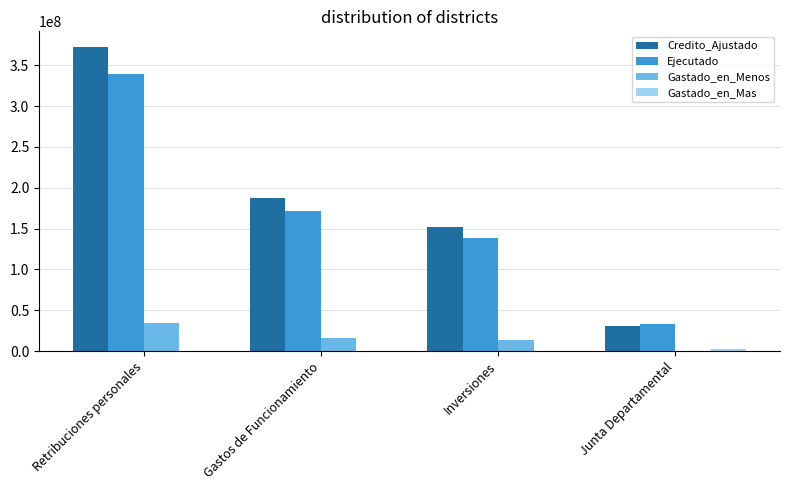

How many groups of bars are there?

4